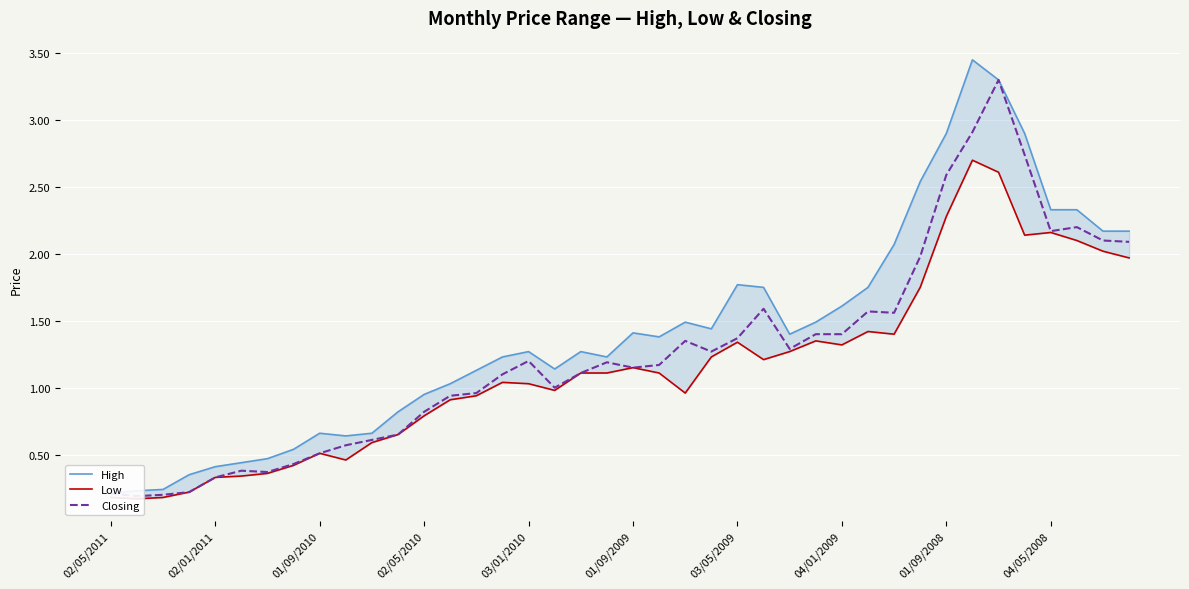

Is the value of Low at 32 greater than the value of Closing at 29?

Yes